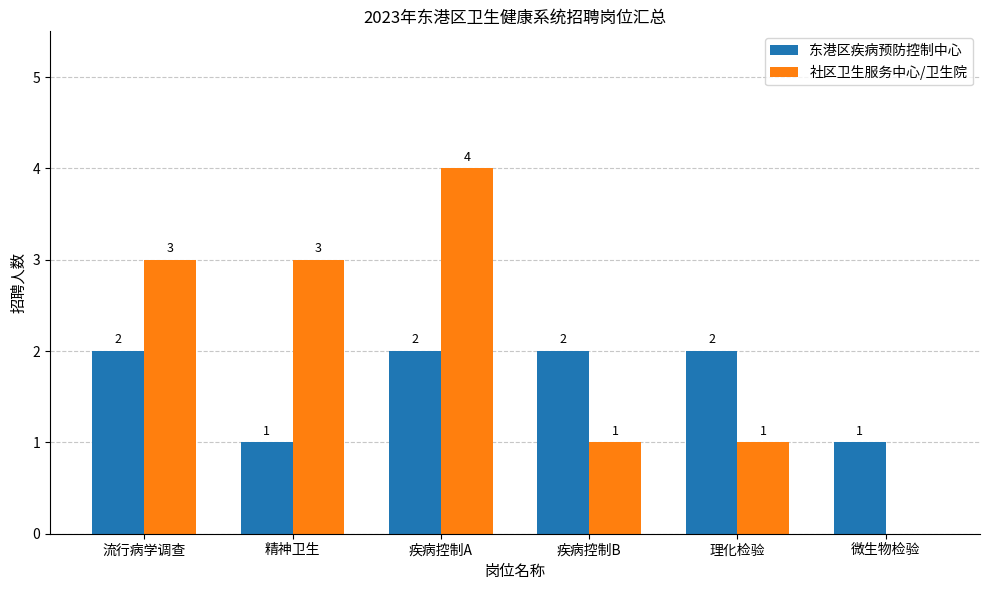

Between 流行病学调查 and 理化检验, which series saw the biggest shift?

社区卫生服务中心/卫生院